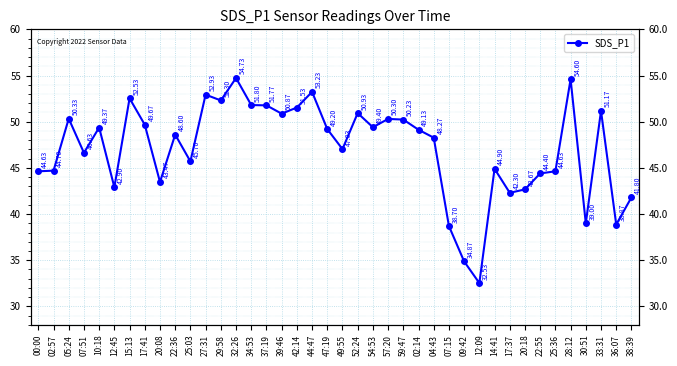

How many series are shown in this chart?

1